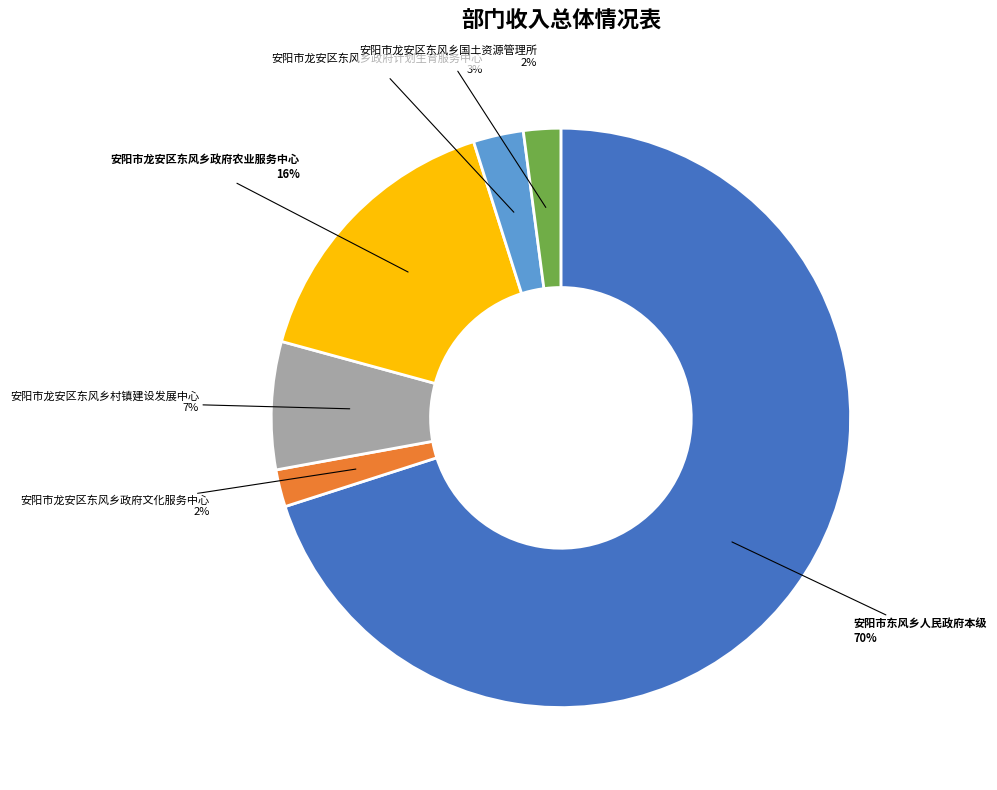

To the nearest percent, what portion does 安阳市龙安区东风乡政府文化服务中心 represent?

2%